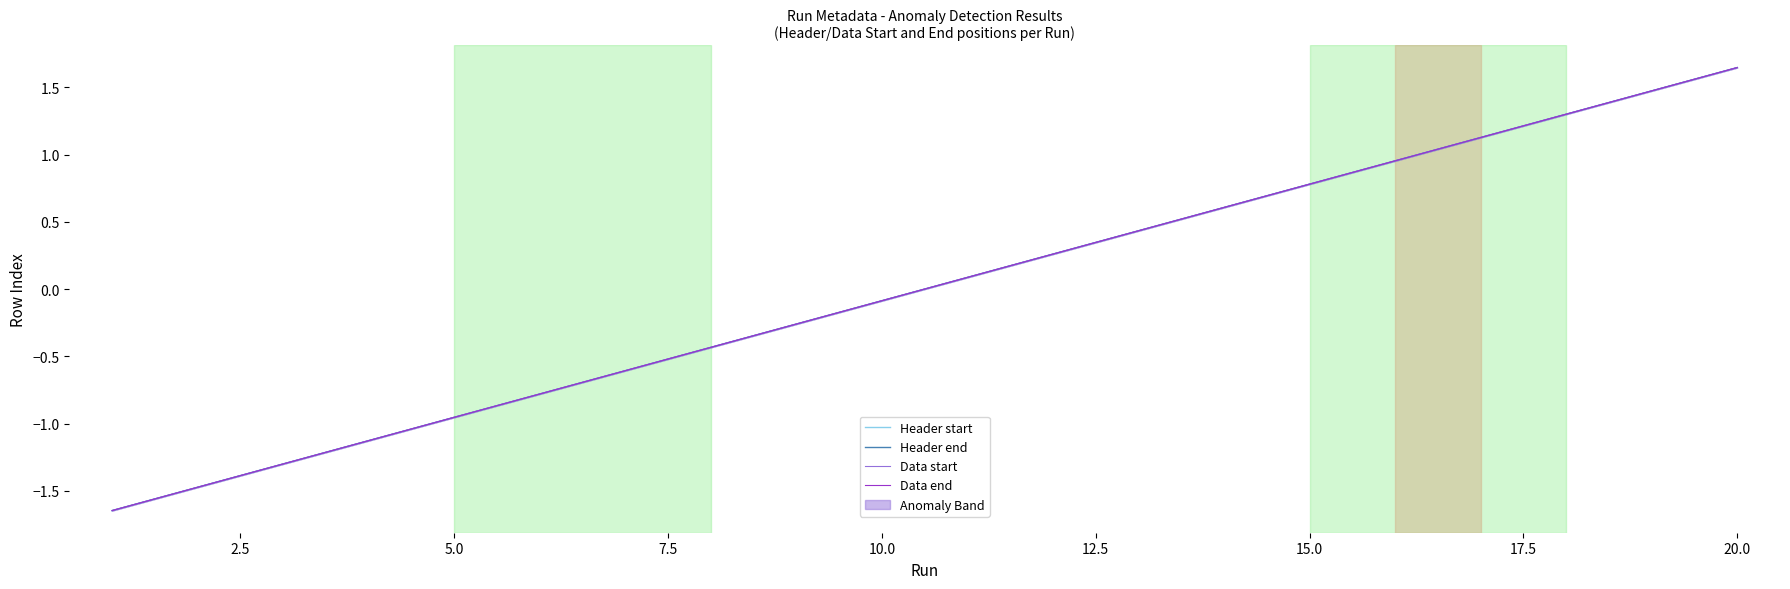

True or false: Header start has more than 1 interior local peaks.

False